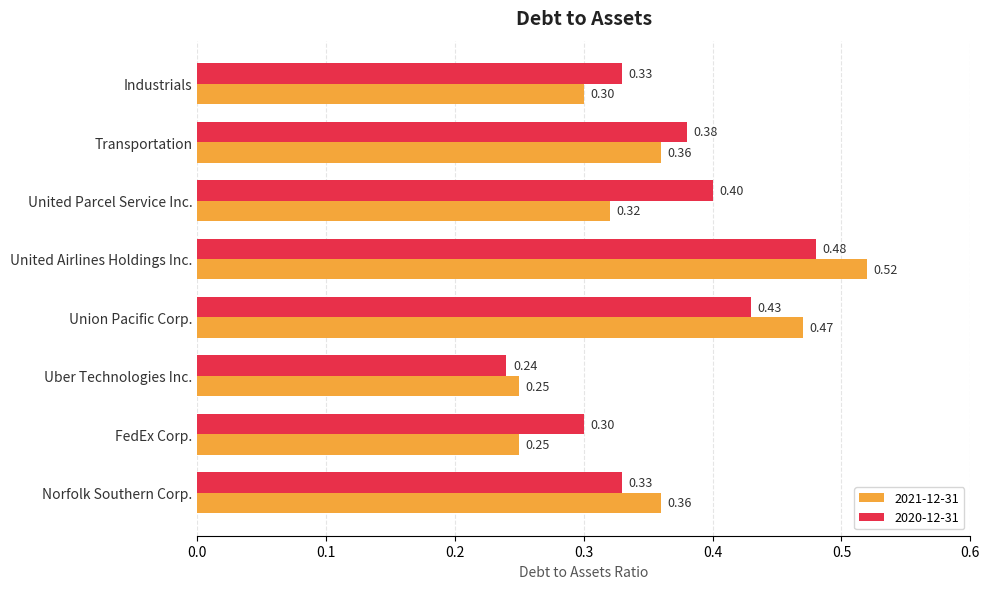

Which label corresponds to the largest value in the chart?

United Airlines Holdings Inc.